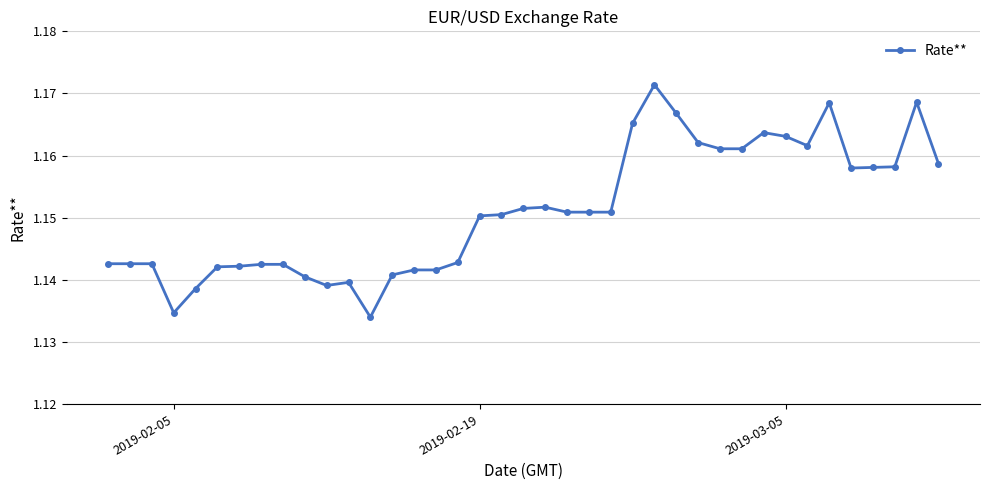

True or false: there are more than 2 points higher than both neighbors.

True